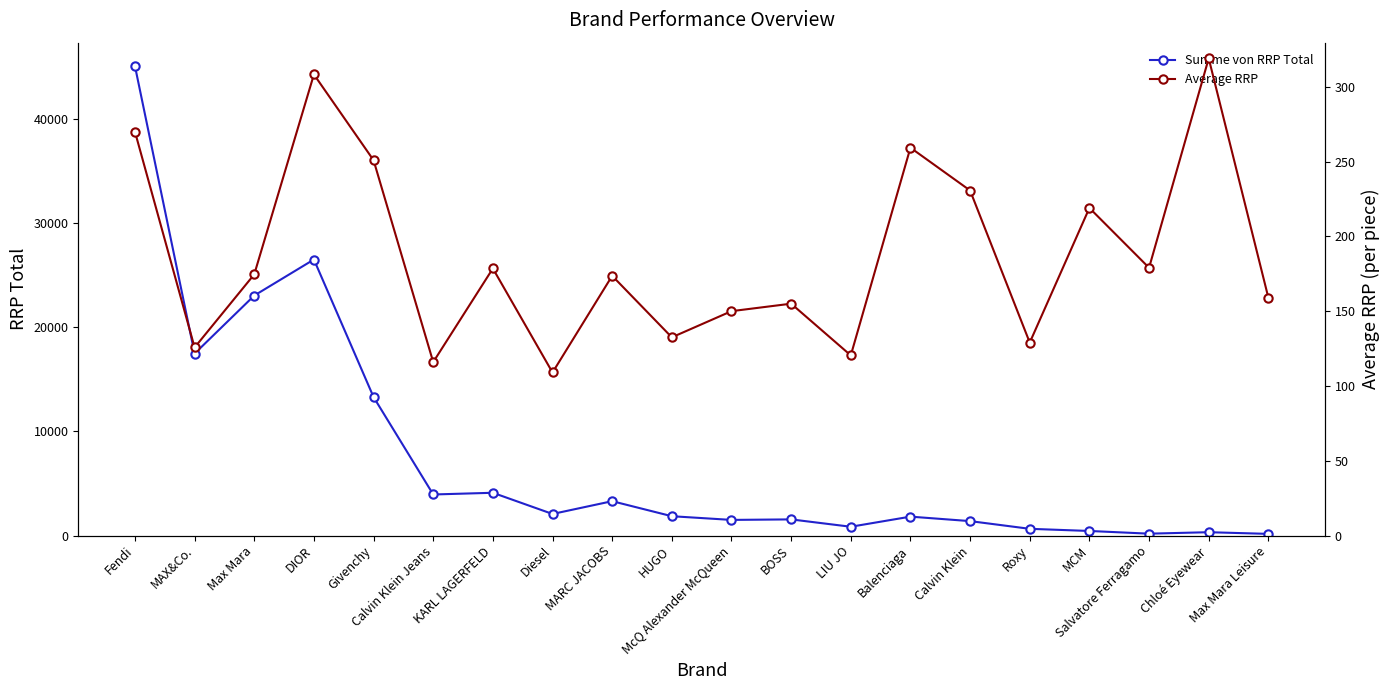

What is the difference between the highest and lowest values at Fendi?

44819.0